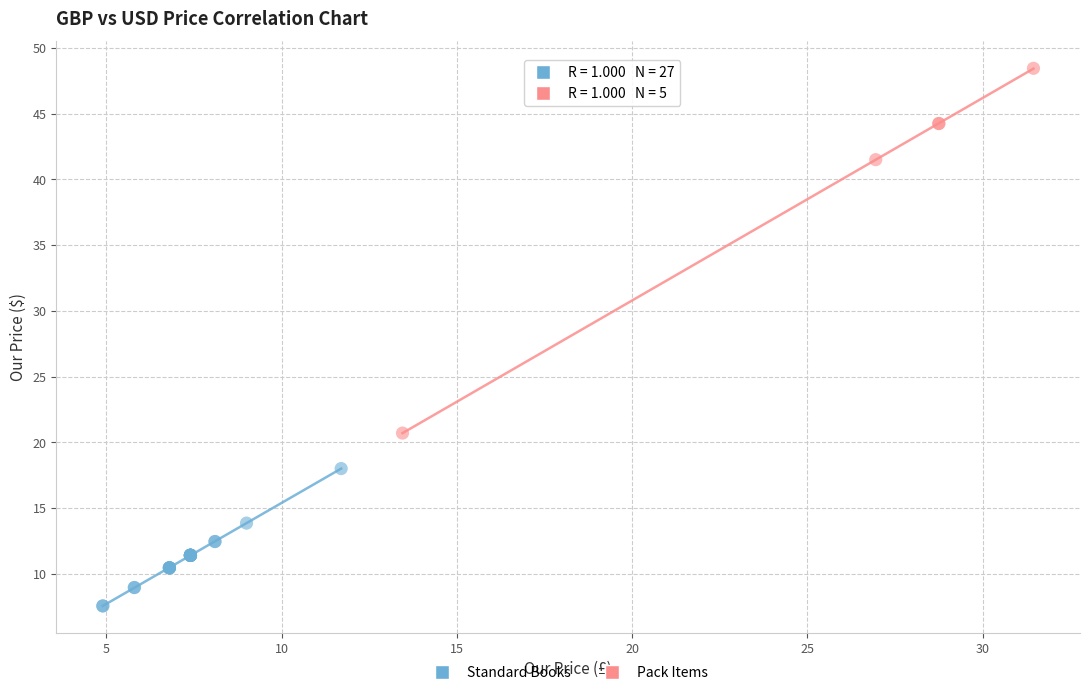

Which series reaches the maximum Y coordinate?

Pack Items